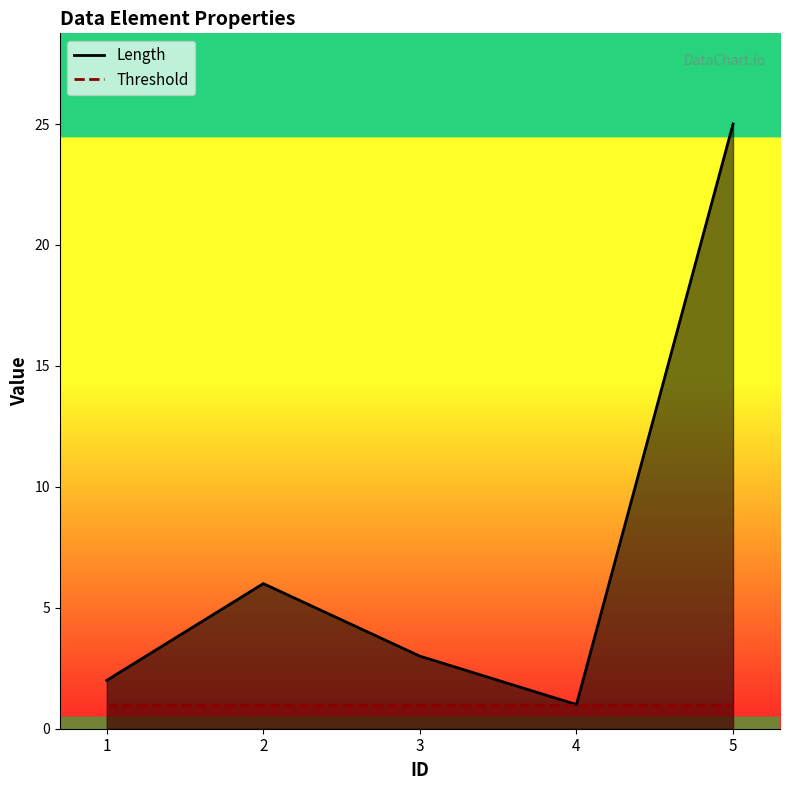

Approximately how many times larger is the value at 5 compared to 1?

12.5